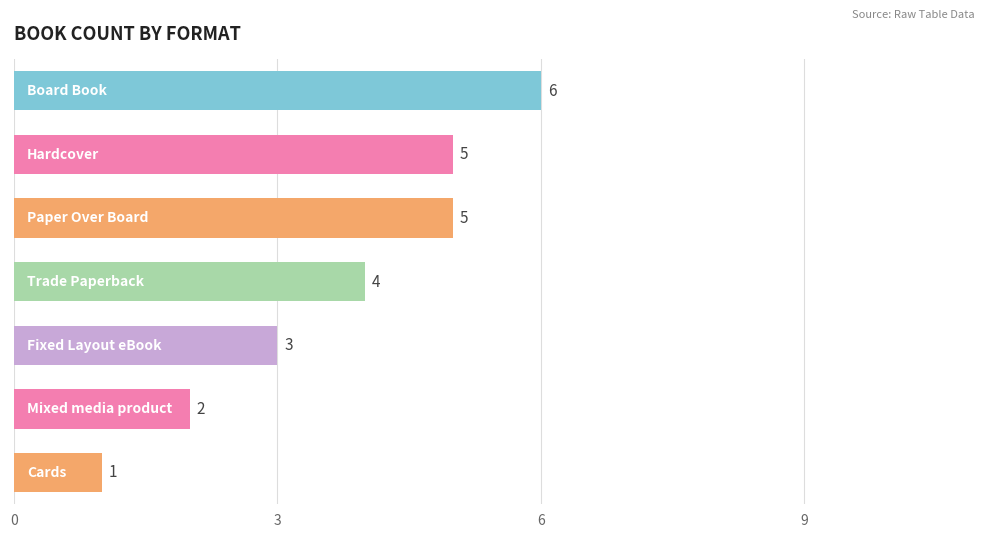

How many values are between 2 and 5?

5